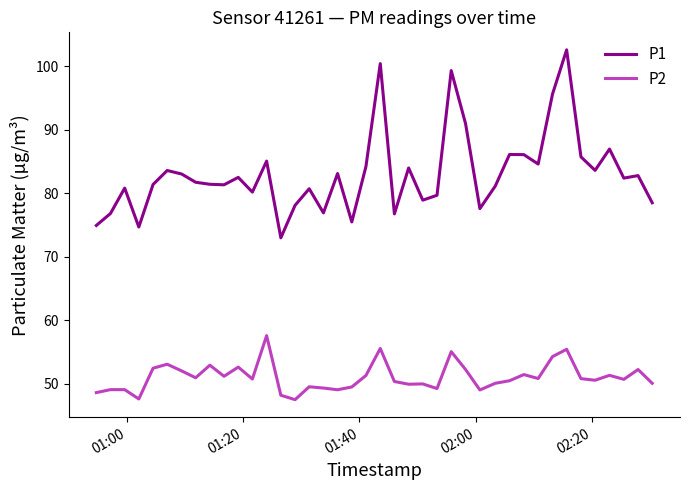

Which series has the largest range (max minus min)?

P1